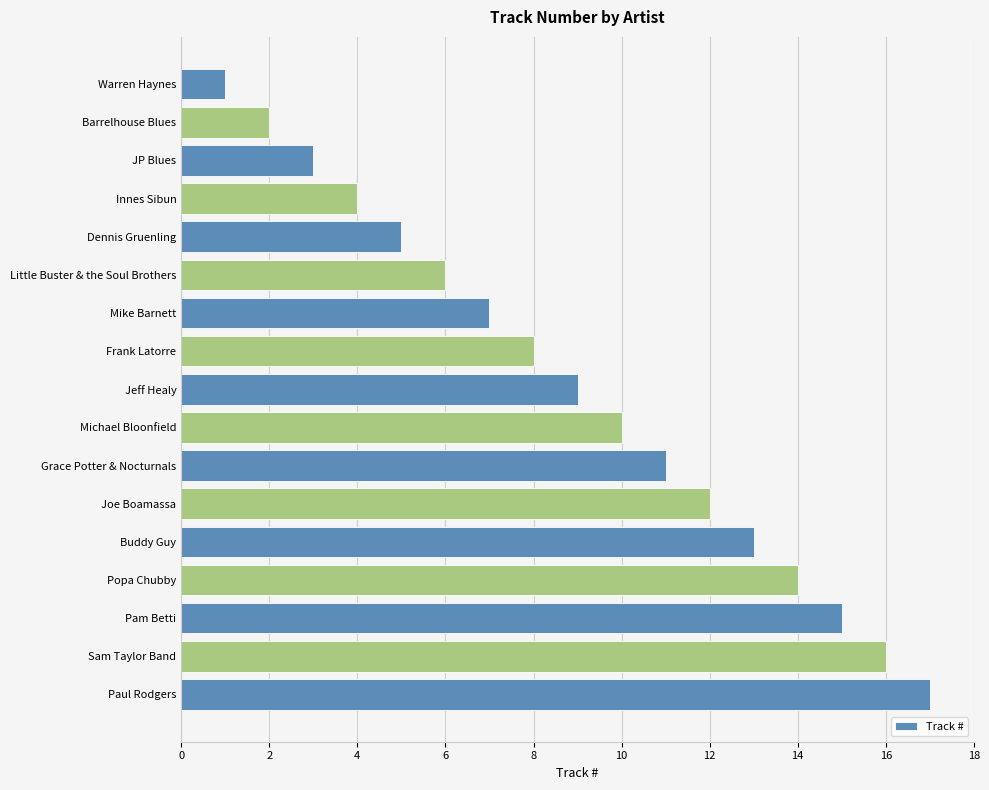

What is the smallest value displayed?

1